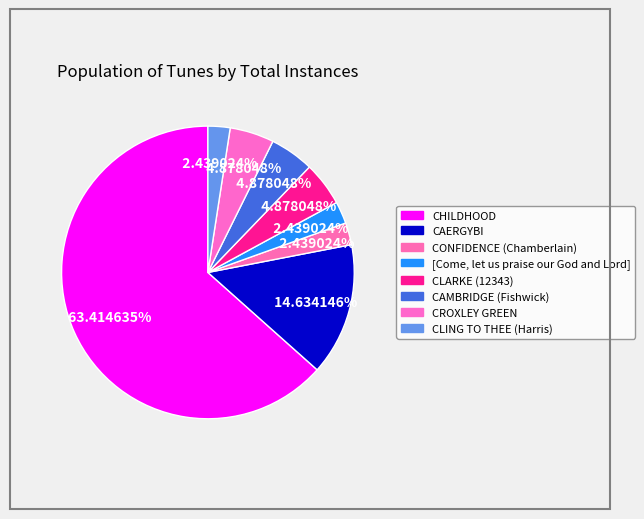

What percentage do [Come, let us praise our God and Lord] and CLARKE (12343) together represent?

7.3%